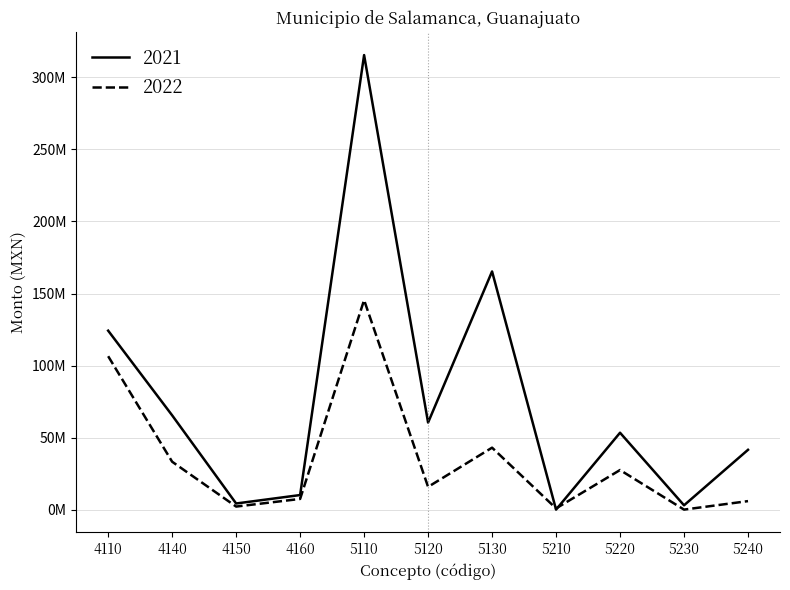

At which label is 2021 closest to 157755012?

5130